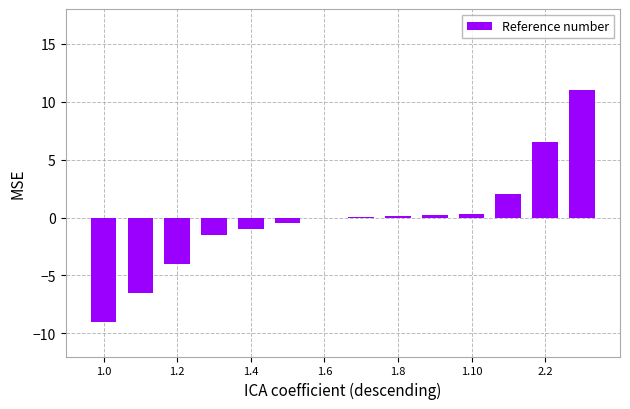

How many distinct data groups are displayed?

1